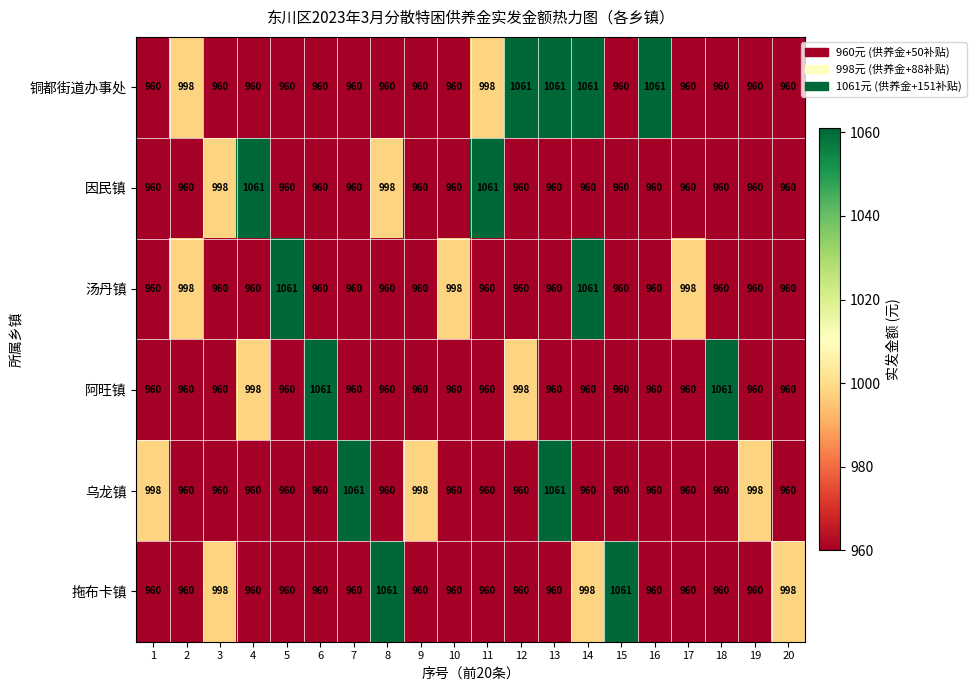

What is the approximate value of 铜都街道办事处 at 4, to the nearest 50?

950